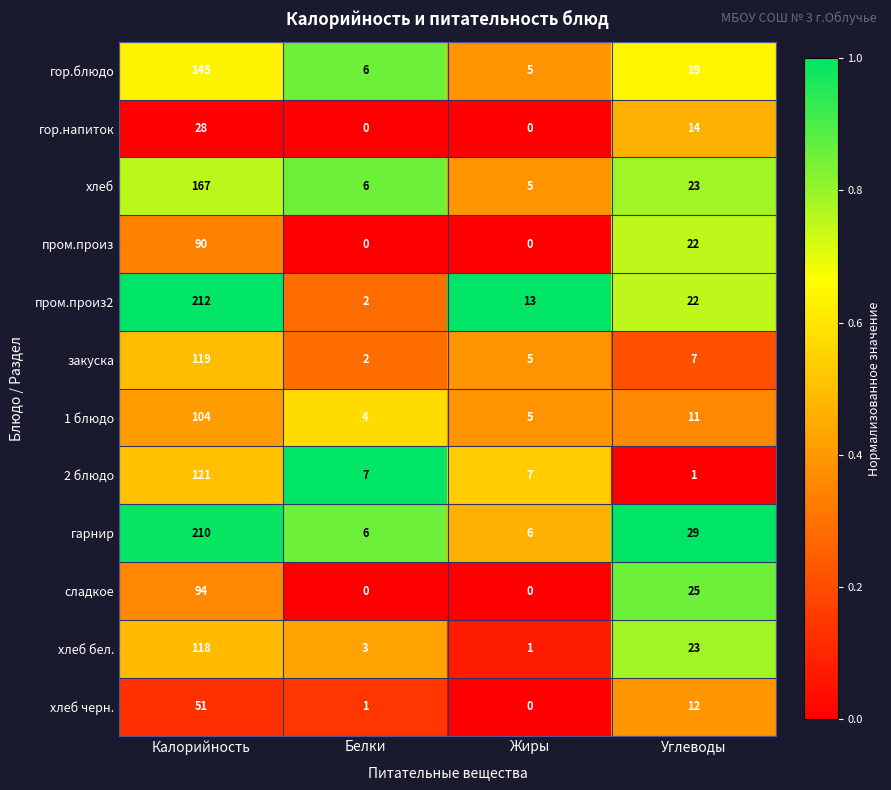

What is the sum of all гарнир values?

251